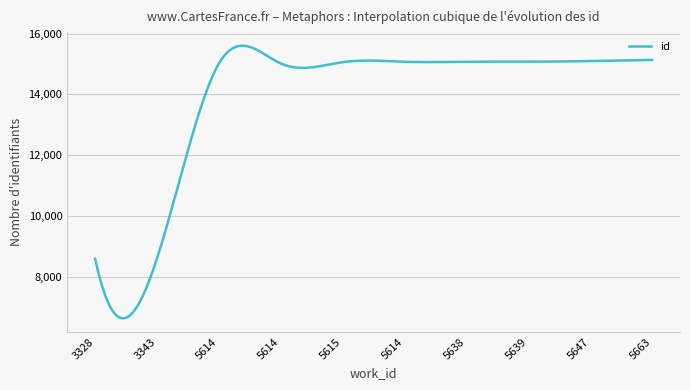

What is the greatest value displayed?

15599.9